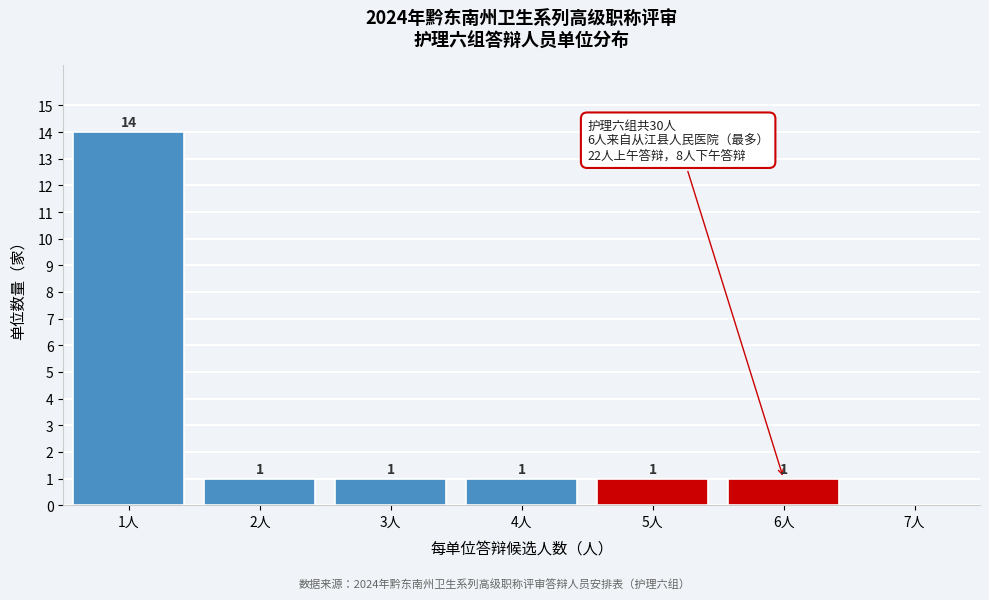

Over which range of the x-axis is the bar tallest?

0.5 to 1.5